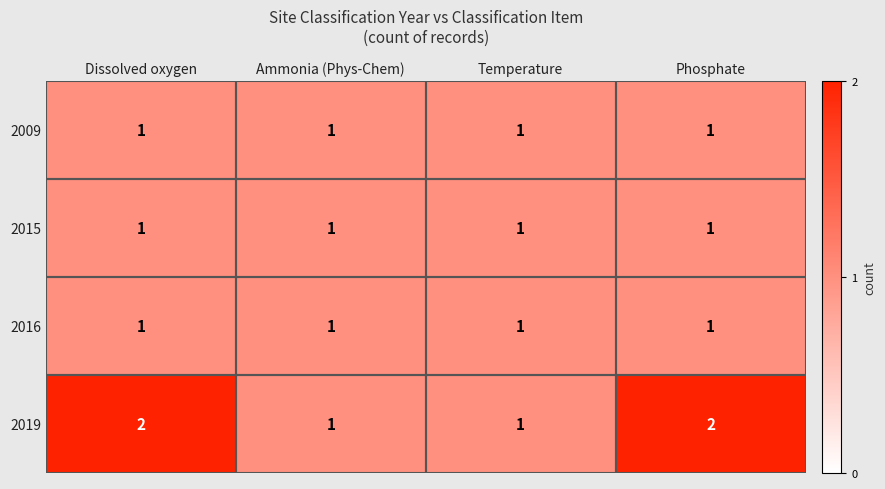

What is the sum of all 2016 values?

4